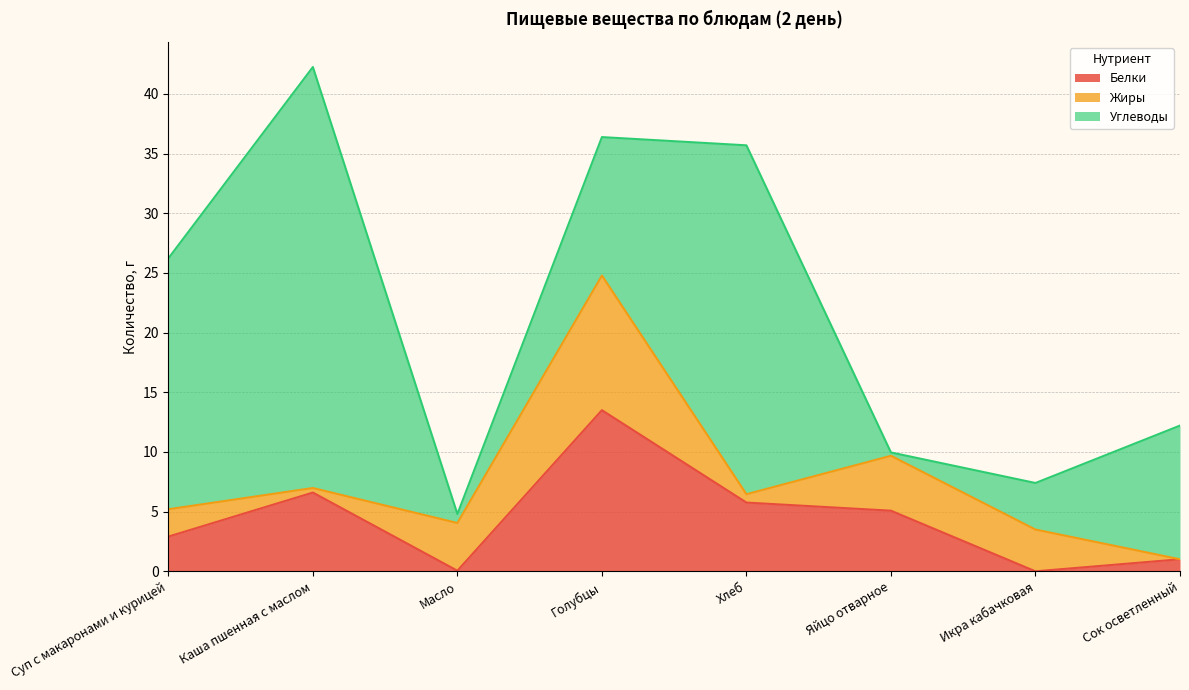

Which series ends up on top after the final intersection of Жиры and Углеводы?

Углеводы